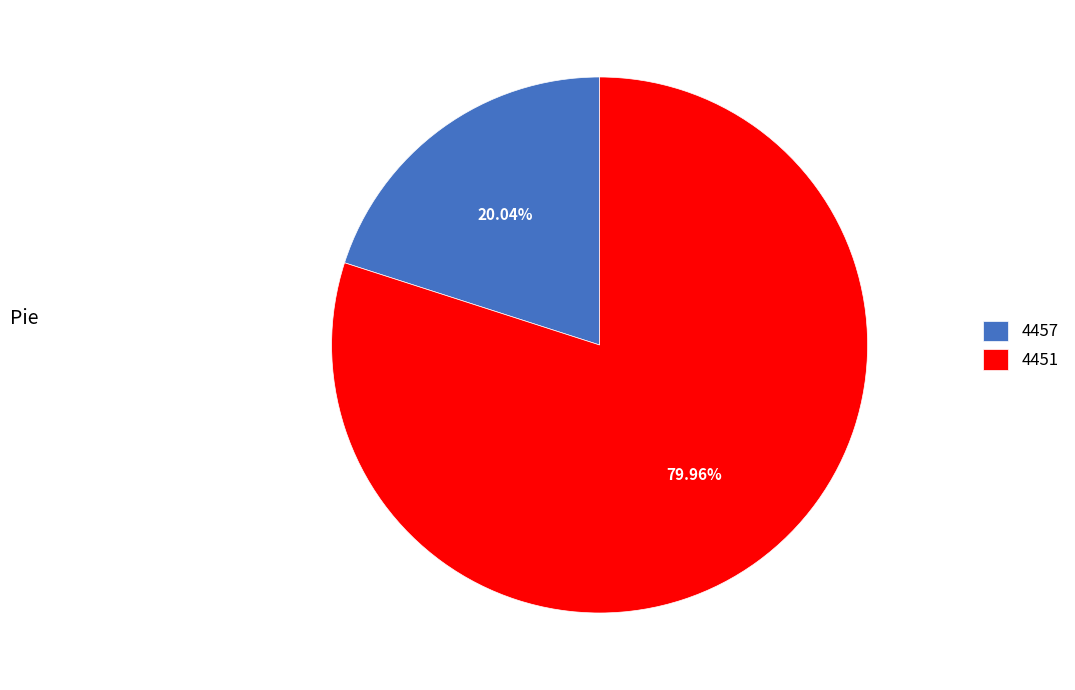

Which has a higher value, 4457 or 4451?

4451